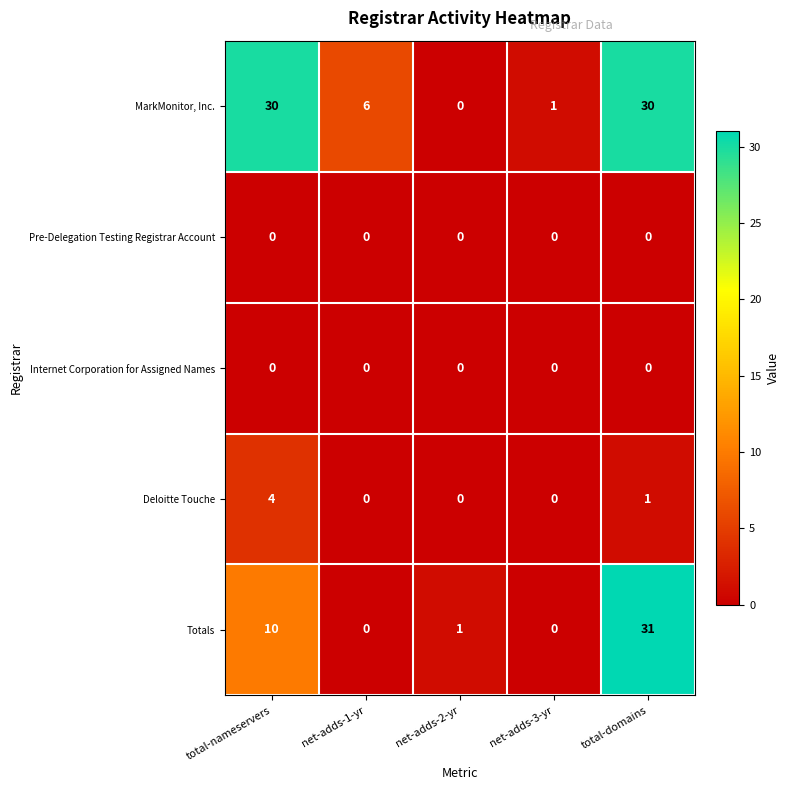

Count the number of categories in the chart.

5